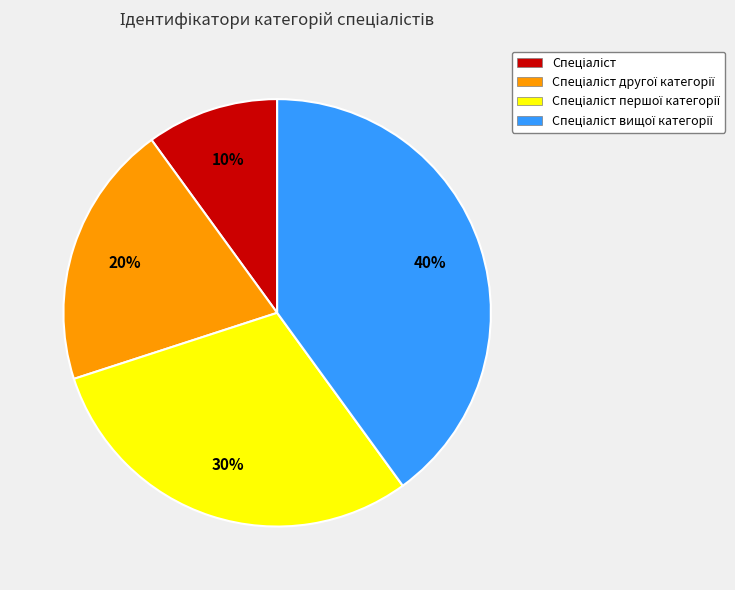

To the nearest percent, what is the difference between the largest and smallest slice percentages?

30%